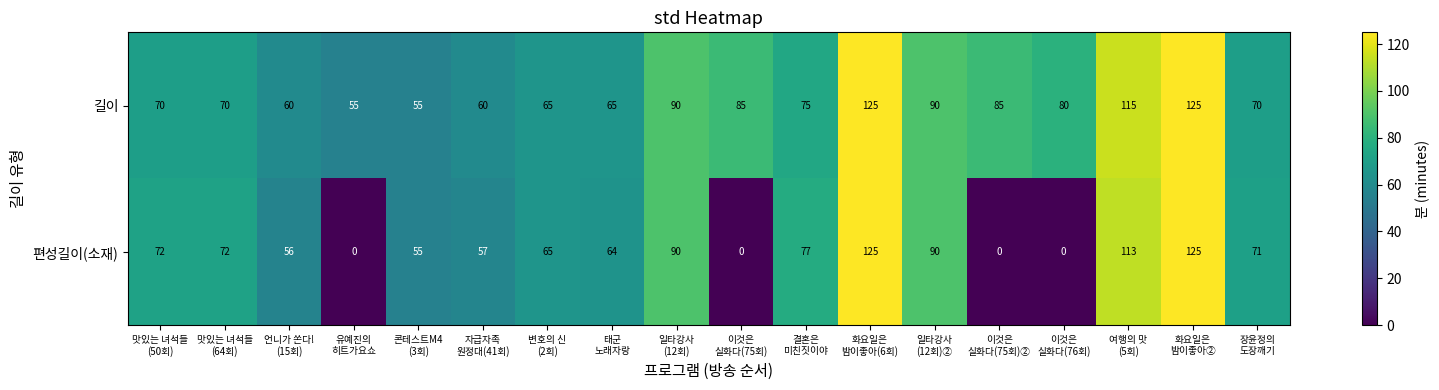

Rank the series at 이것은
실화다(76회) from highest to lowest value.

길이, 편성길이(소재)